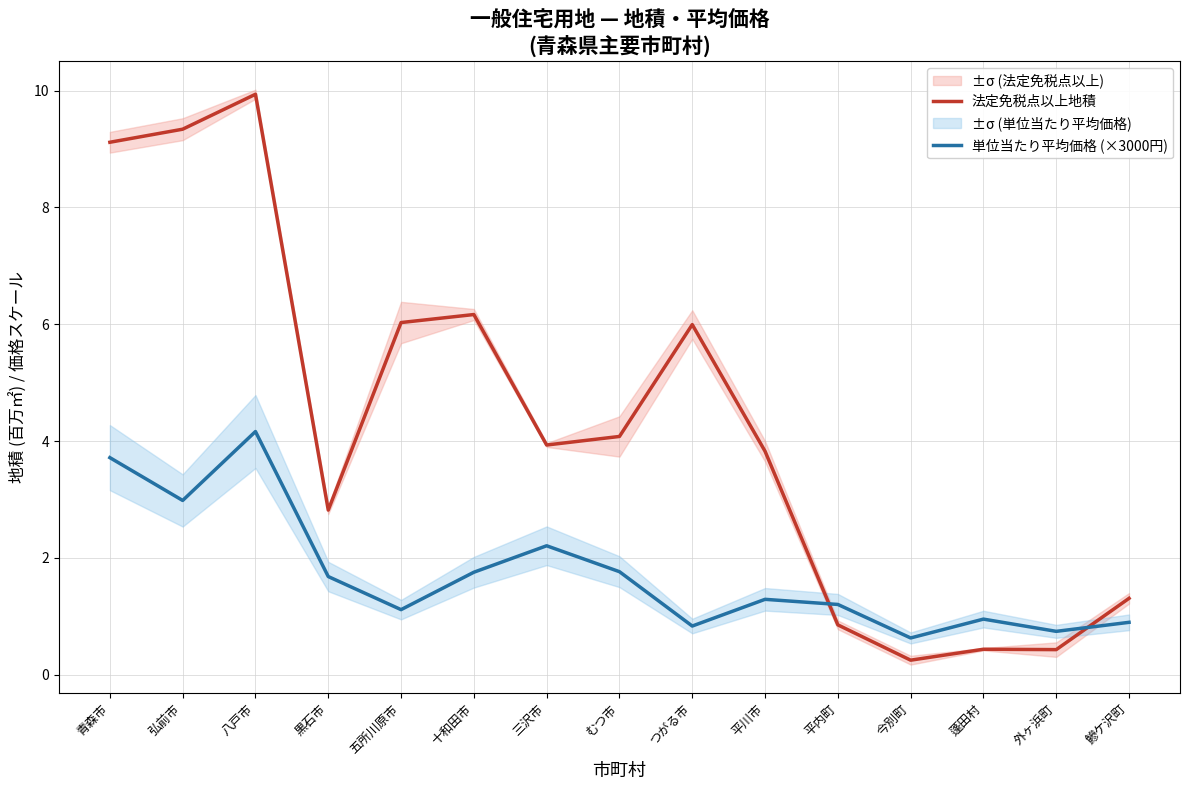

Between which two adjacent categories do 単位当たり平均価格 (×3000円) and 法定免税点以上地積 first intersect?

平川市 and 平内町